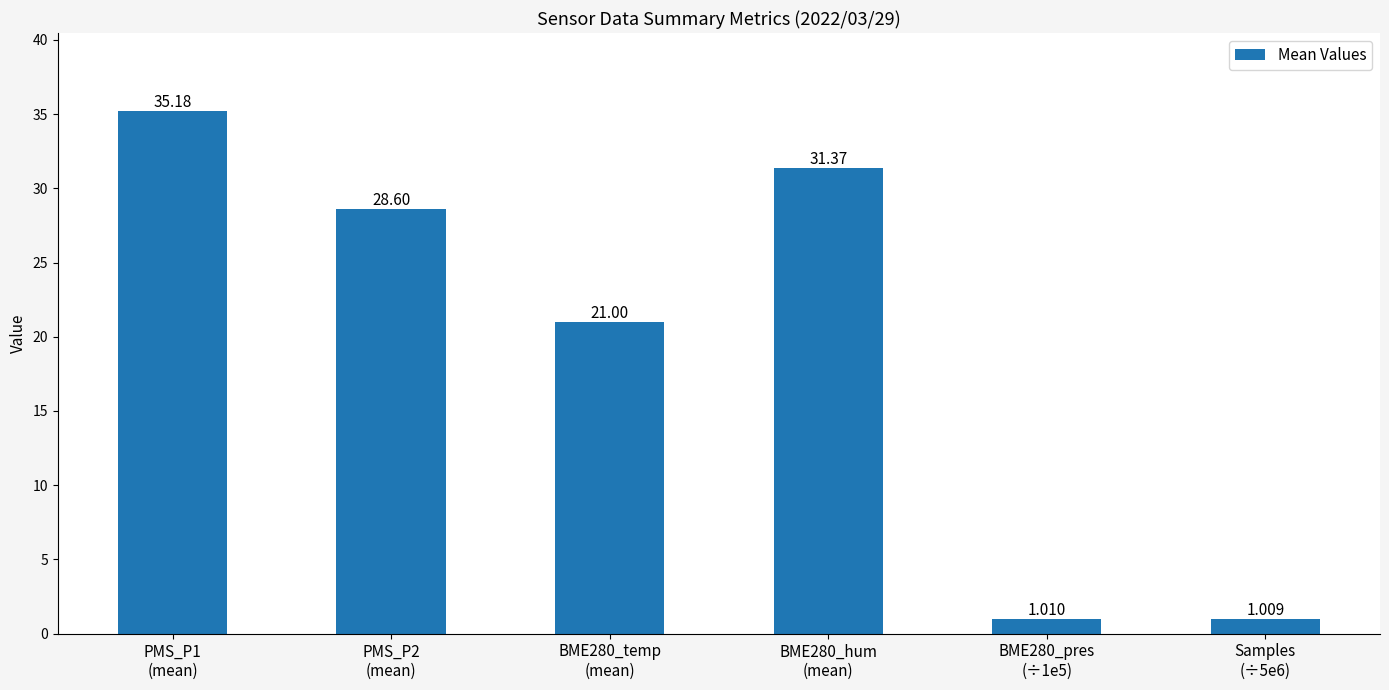

What is the difference between the values at BME280_pres
(÷1e5) and BME280_temp
(mean)?

20.0